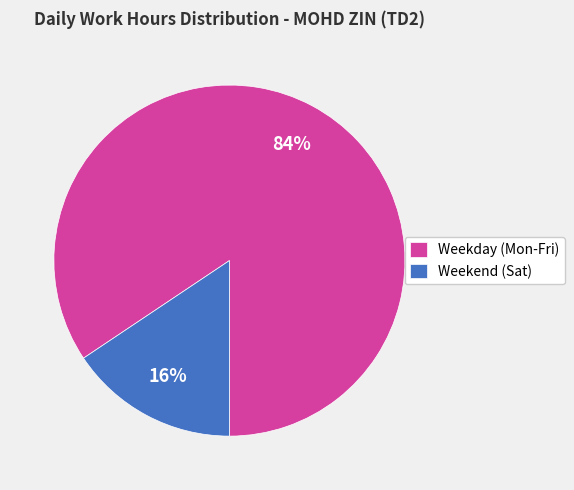

Do Weekday (Mon-Fri) and Weekend (Sat) together represent more than half of the pie?

Yes